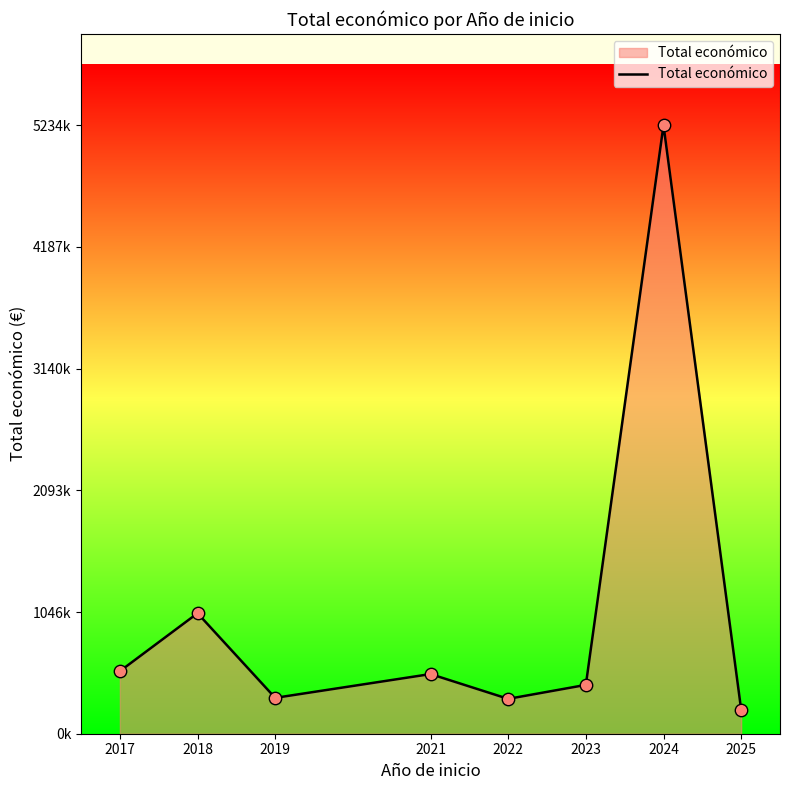

Is this an area chart (filled region under the line)?

Yes